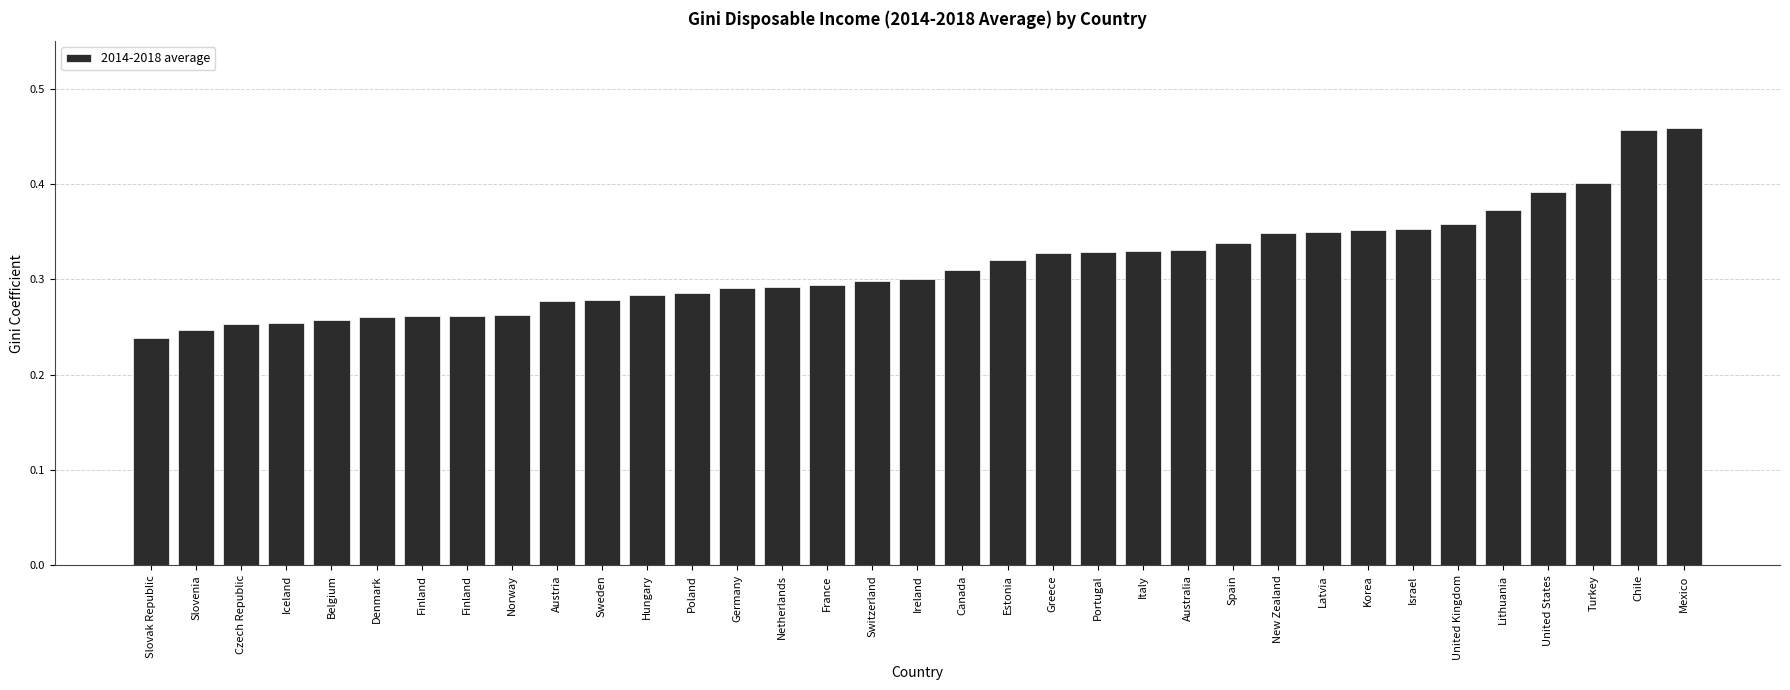

Which category has the lowest value across all series?

Slovak Republic